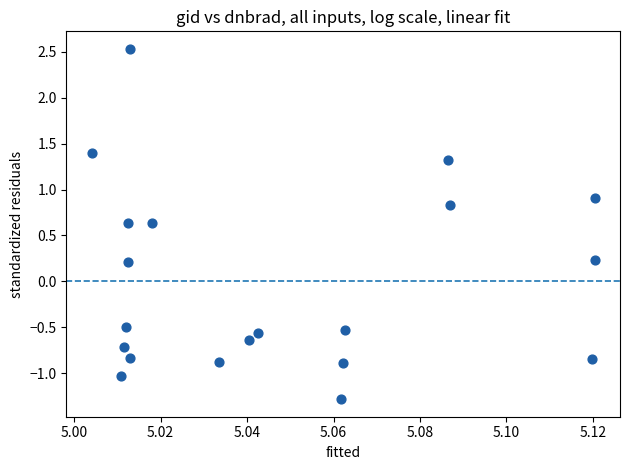

What is the range of Y values (max minus min)?

3.8